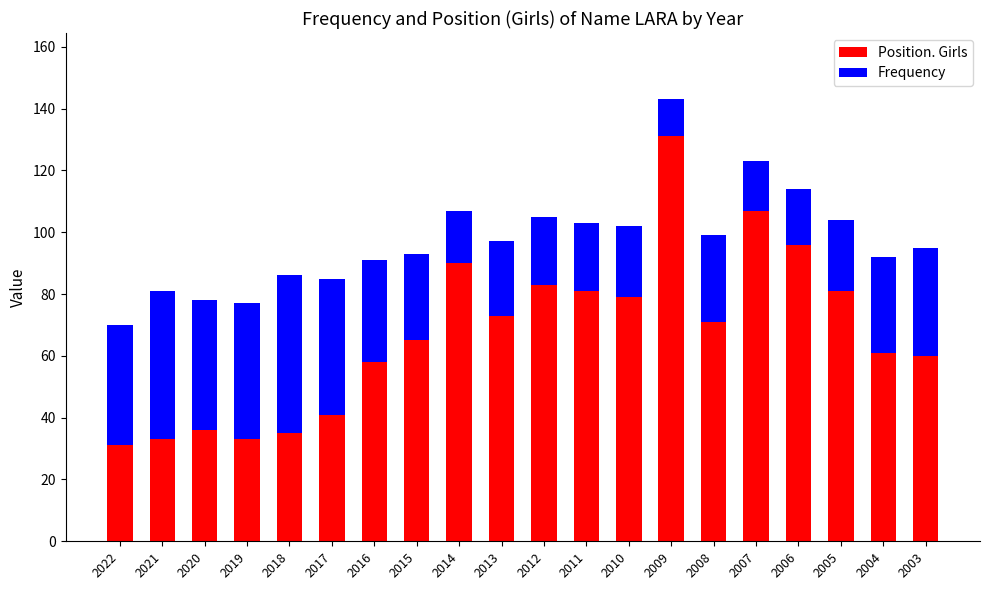

What is the difference between the second highest and minimum values in the Position. Girls series?

76